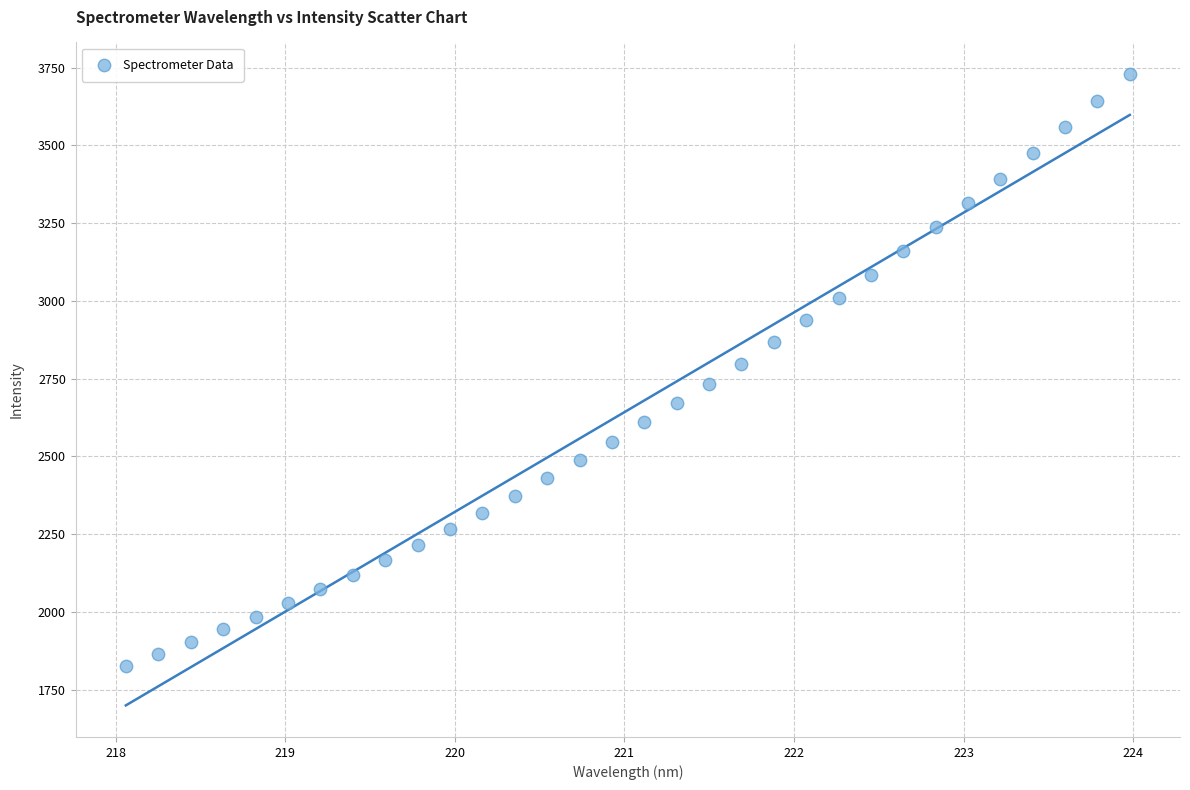

What is the range of X values (max minus min)?

5.9